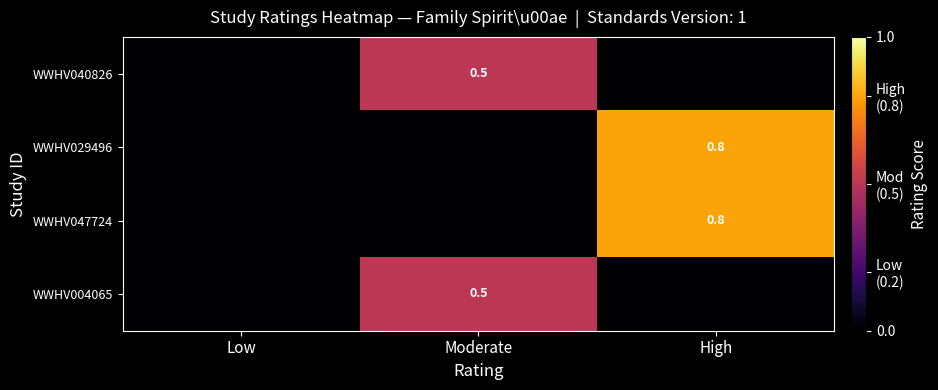

The WWHV004065 series shows 0.9 at Moderate. True or false?

False